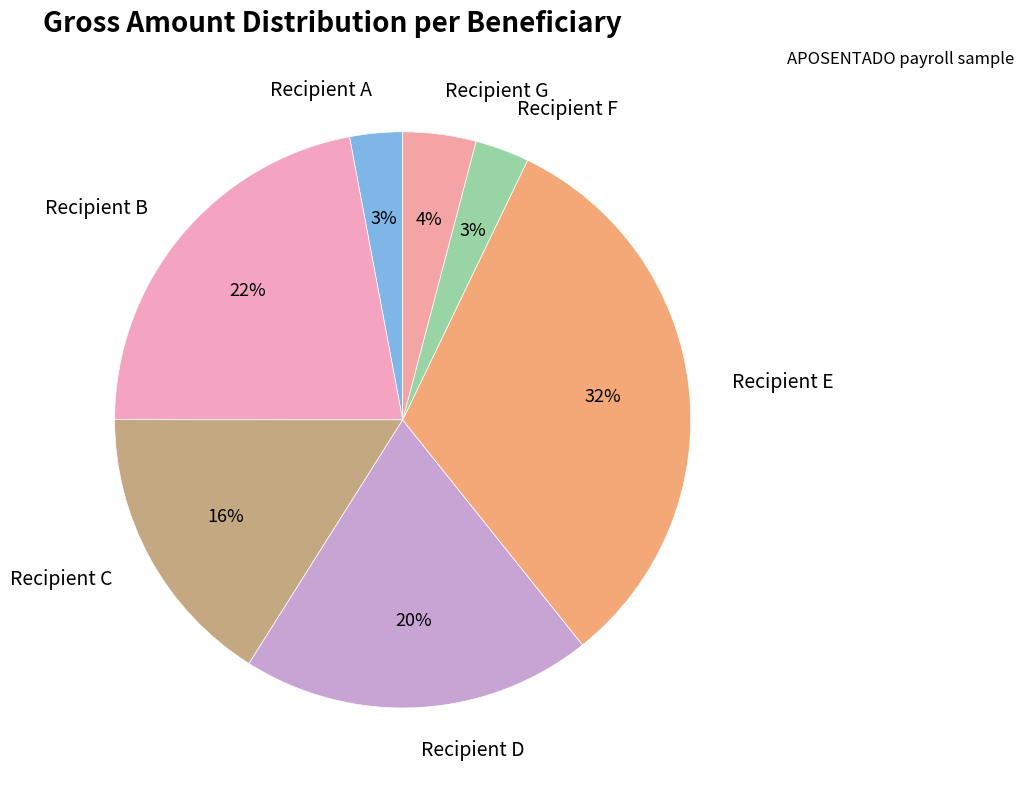

To the nearest percent, what percentage of the pie is Recipient E?

32%